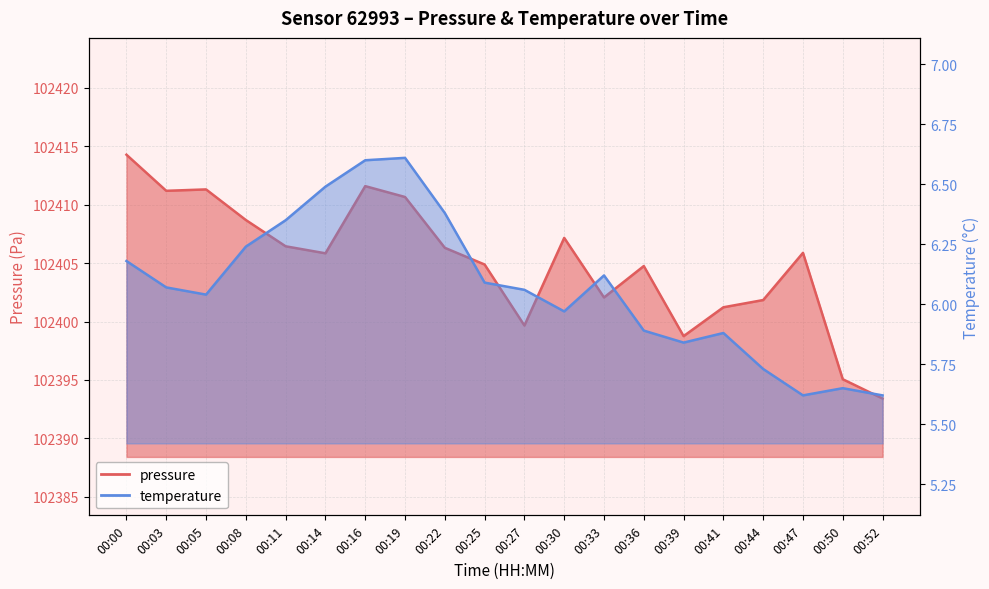

Which series changed the most between 00:00 and 00:44?

pressure